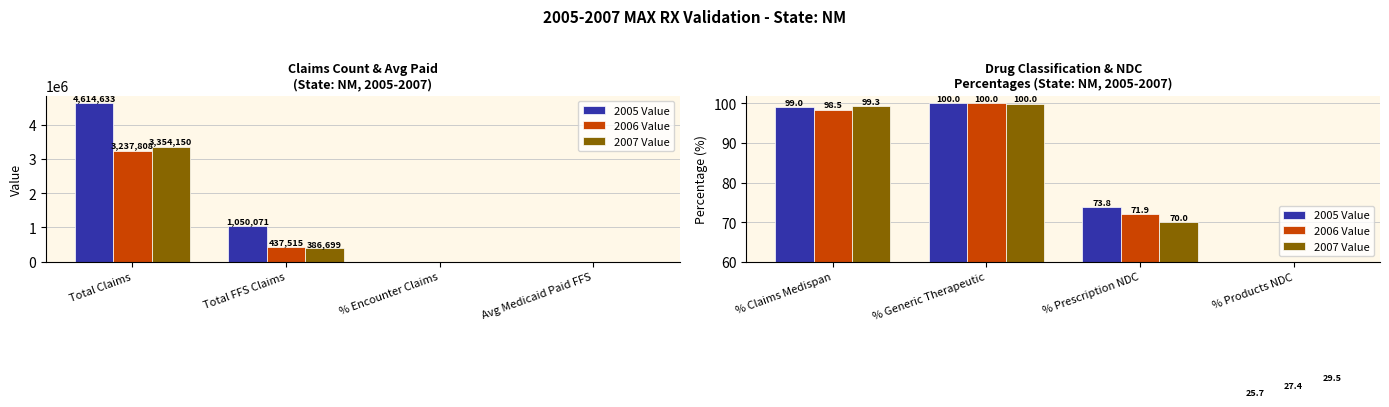

What is the label of the 3rd bar from the left?

% Prescription NDC